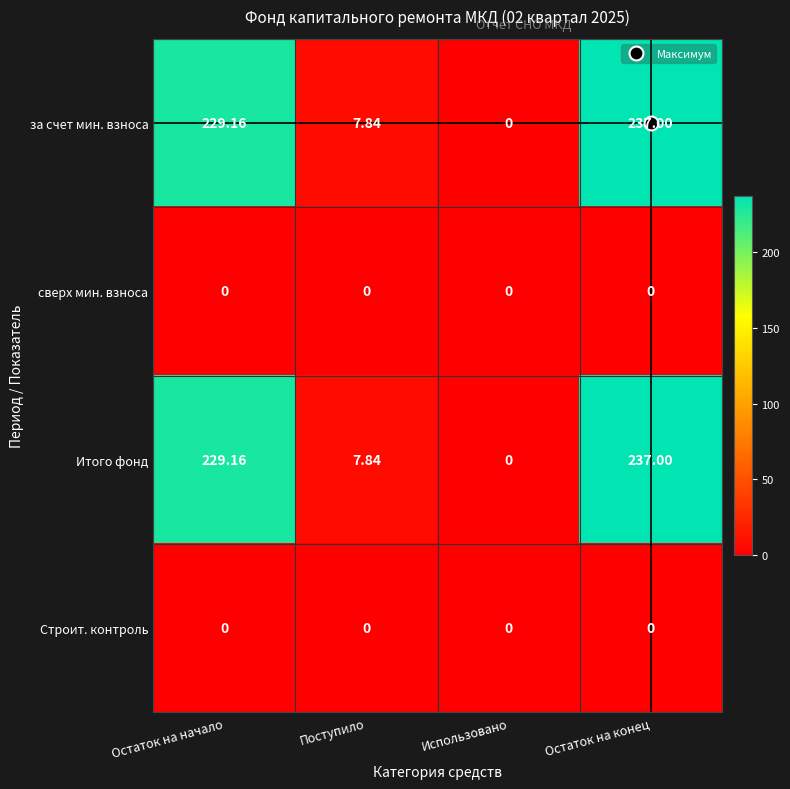

At which label does за счет мин. взноса reach its minimum?

Использовано